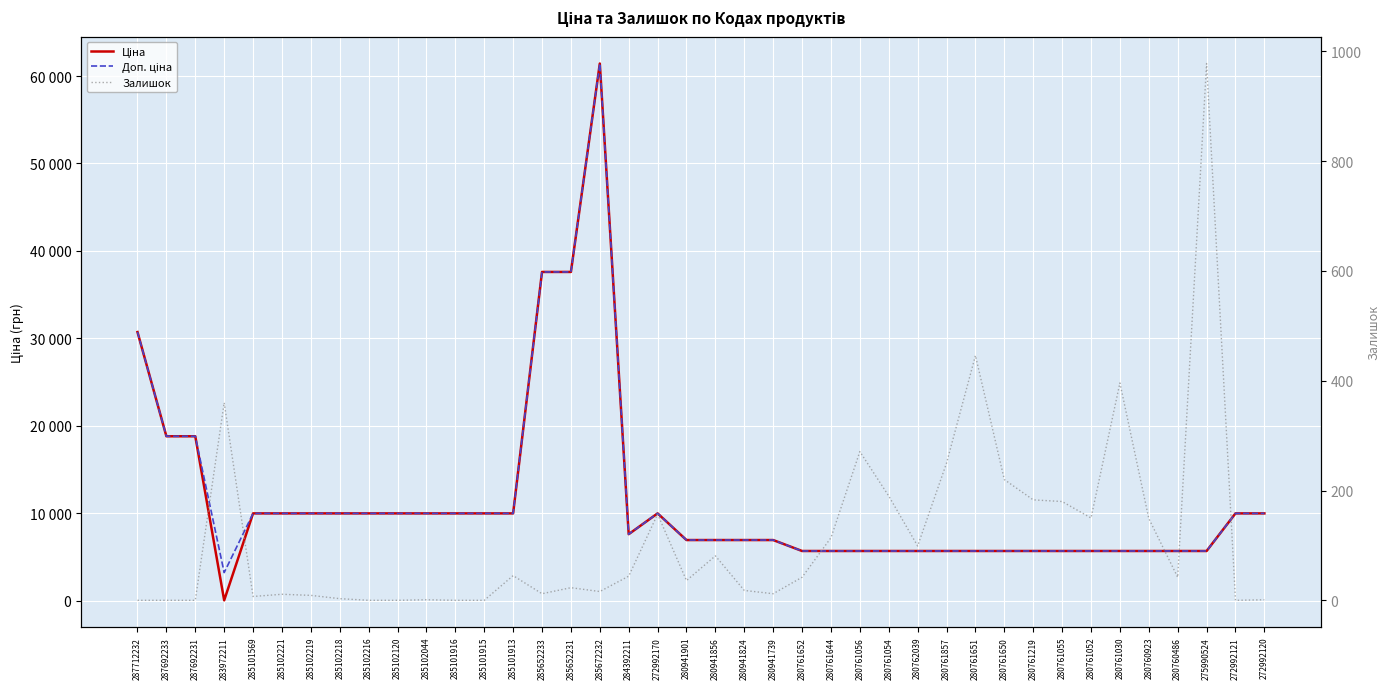

Reading right to left, list all the values displayed in this chart.

Ціна: 272992120=9975.0	272992121=9975.0	275990524=5673.8	280760486=5673.8	280760923=5673.8	280761030=5673.8	280761052=5673.8	280761055=5673.8	280761219=5673.8	280761650=5673.8	280761651=5673.8	280761857=5673.8	280762039=5673.8	280761054=5673.8	280761056=5673.8	280761644=5673.8	280761652=5673.8	280941739=6925.7	280941824=6925.7	280941856=6925.7	280941901=6925.7	272992170=9975.0	284392211=7596.5	285672232=61434.3	285652231=37593.6	285652233=37593.6	285101913=9975.0	285101915=9975.0	285101916=9975.0	285102044=9975.0	285102120=9975.0	285102216=9975.0	285102218=9975.0	285102219=9975.0	285102221=9975.0	285101569=9975.0	283972211=32.0	287692231=18796.8	287692233=18796.8	287712232=30717.1
Доп. ціна: 272992120=9975.0	272992121=9975.0	275990524=5673.8	280760486=5673.8	280760923=5673.8	280761030=5673.8	280761052=5673.8	280761055=5673.8	280761219=5673.8	280761650=5673.8	280761651=5673.8	280761857=5673.8	280762039=5673.8	280761054=5673.8	280761056=5673.8	280761644=5673.8	280761652=5673.8	280941739=6925.7	280941824=6925.7	280941856=6925.7	280941901=6925.7	272992170=9975.0	284392211=7596.5	285672232=61434.3	285652231=37593.6	285652233=37593.6	285101913=9975.0	285101915=9975.0	285101916=9975.0	285102044=9975.0	285102120=9975.0	285102216=9975.0	285102218=9975.0	285102219=9975.0	285102221=9975.0	285101569=9975.0	283972211=3205.0	287692231=18796.8	287692233=18796.8	287712232=30717.1
Залишок: 272992120=1.0	272992121=0.0	275990524=978.0	280760486=42.0	280760923=149.0	280761030=396.0	280761052=150.0	280761055=180.0	280761219=183.0	280761650=220.0	280761651=446.0	280761857=250.0	280762039=99.0	280761054=190.0	280761056=271.0	280761644=114.0	280761652=42.0	280941739=12.0	280941824=18.0	280941856=81.0	280941901=36.0	272992170=157.0	284392211=44.0	285672232=16.0	285652231=23.0	285652233=12.0	285101913=45.0	285101915=0.0	285101916=0.0	285102044=1.0	285102120=0.0	285102216=0.0	285102218=3.0	285102219=9.0	285102221=11.0	285101569=7.0	283972211=360.0	287692231=0.0	287692233=0.0	287712232=0.0